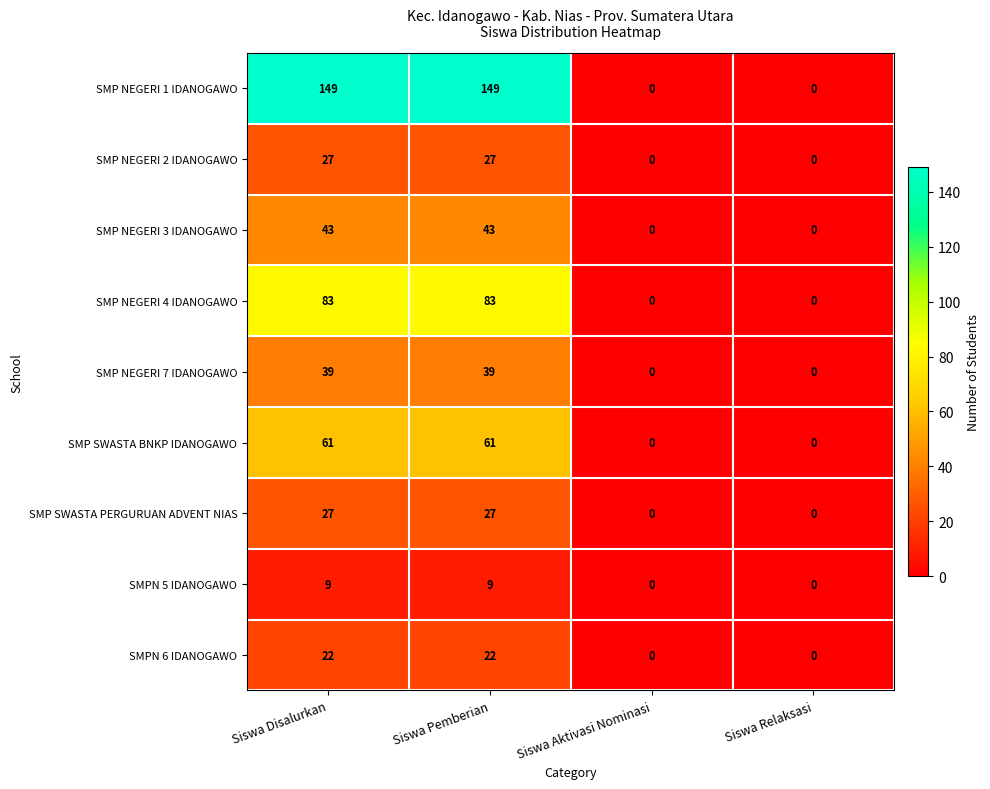

What is the sum of all SMPN 5 IDANOGAWO values?

18